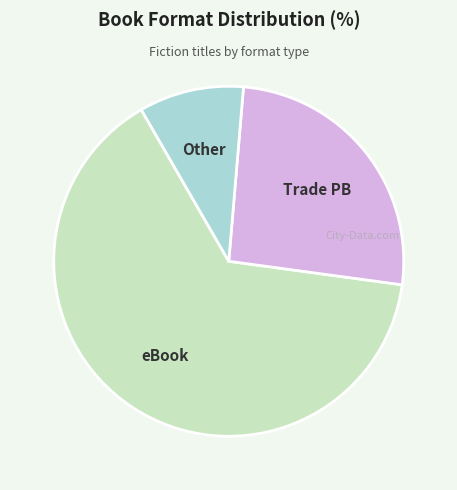

Does any single category account for the majority?

Yes